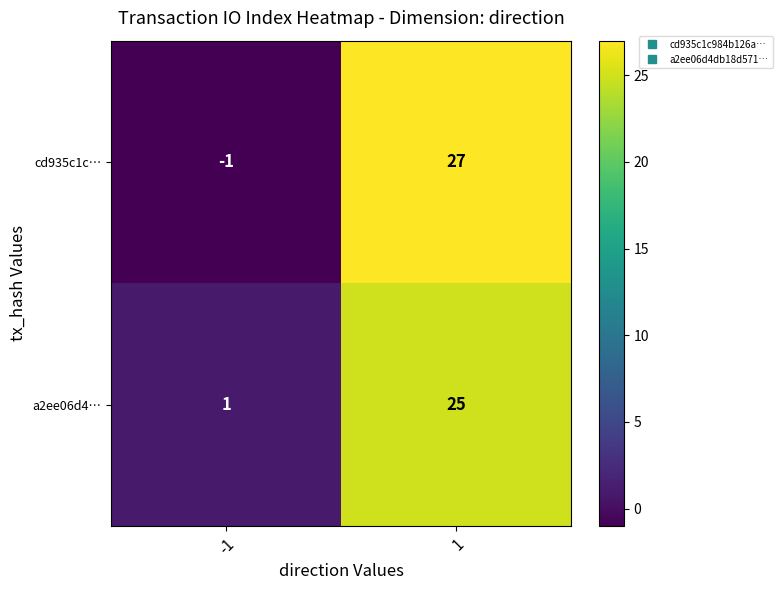

What is the average value of the a2ee06d4… series?

13